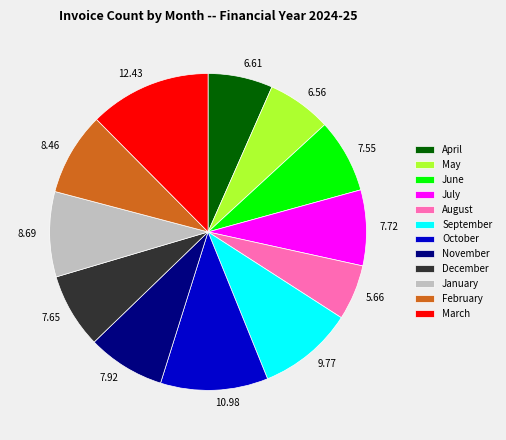

Which slice is the largest?

March